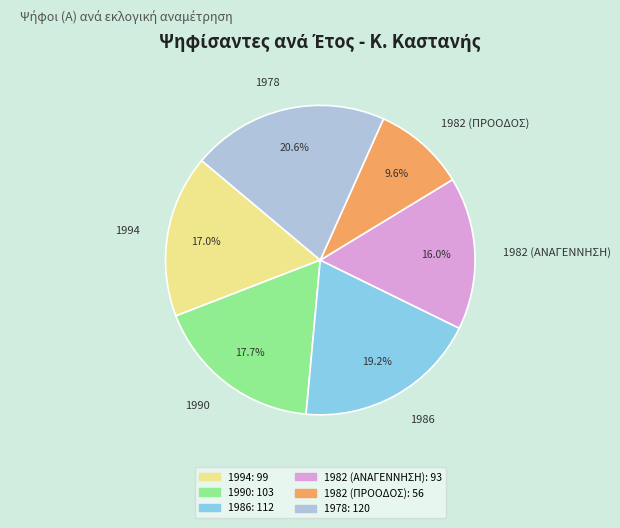

How much of the chart is everything except 1986?

80.8%